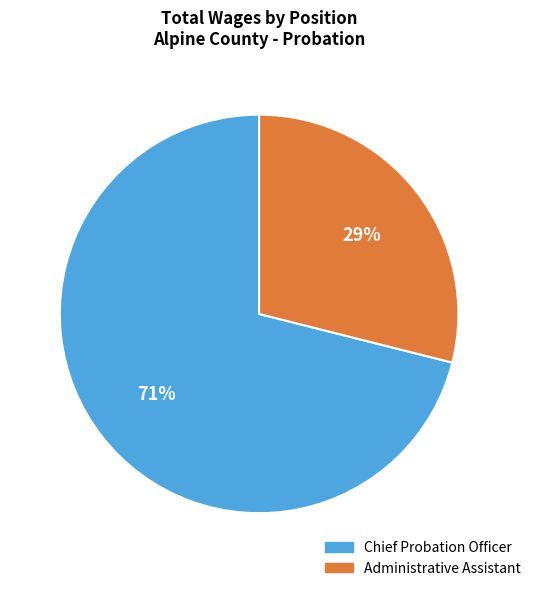

To the nearest percent, what is the combined percentage of Chief Probation Officer and Administrative Assistant?

100%